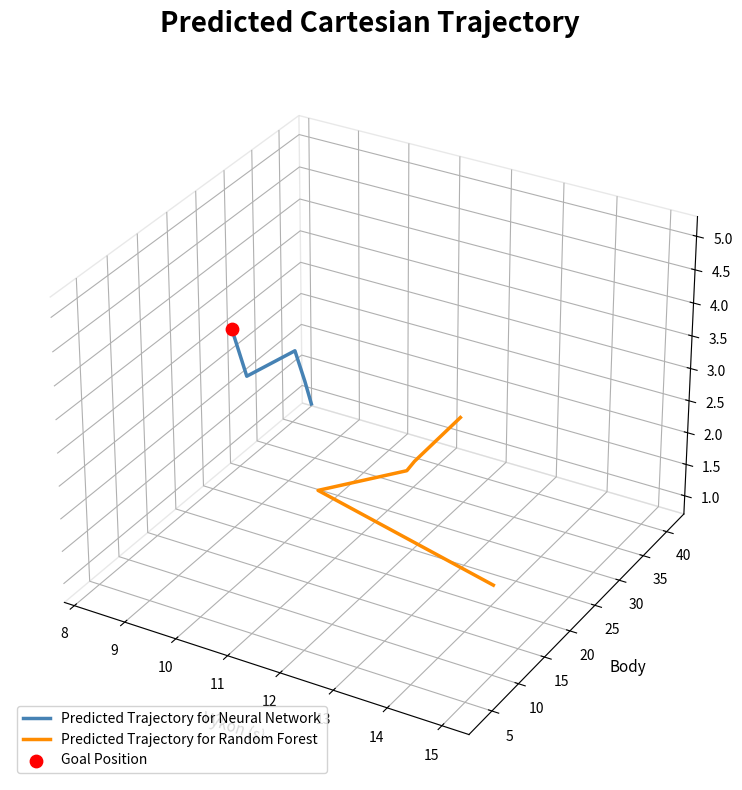

What are all the series names shown in the legend?

Predicted Trajectory for Neural Network, Predicted Trajectory for Random Forest